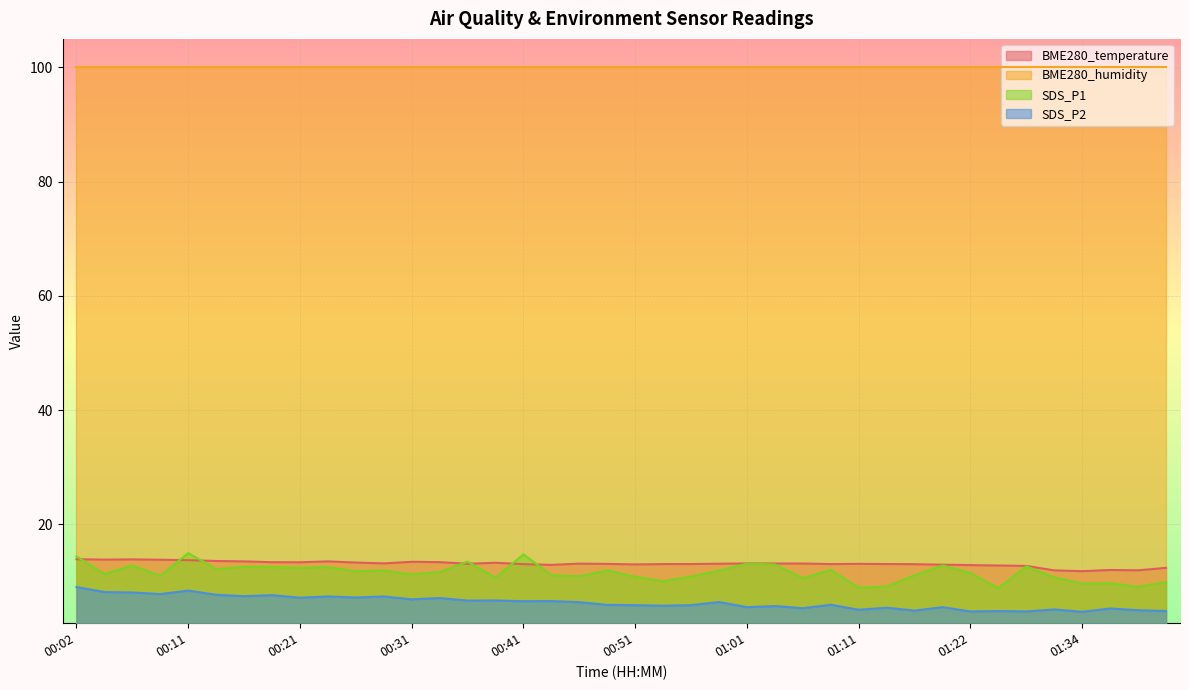

Is it true that BME280_temperature equals 20.1 at 00:19?

False